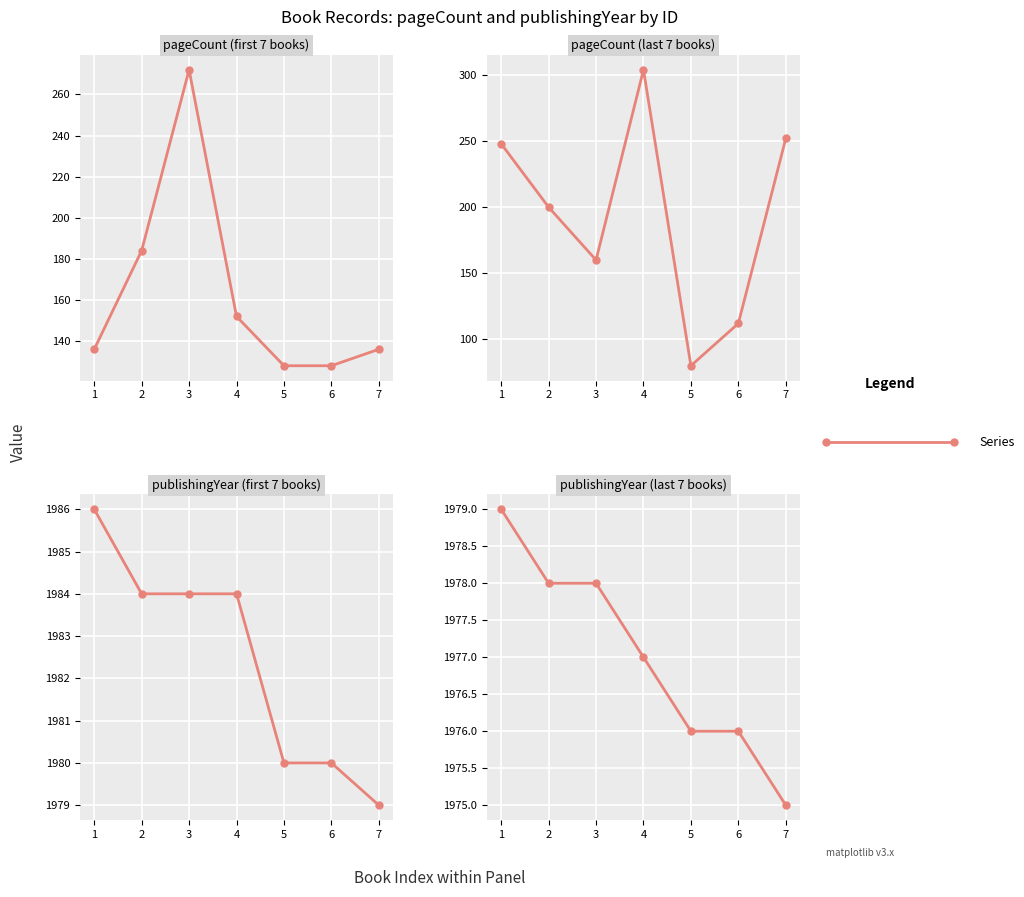

What is the value of the publishingYear point at the 7th from the left?

1975